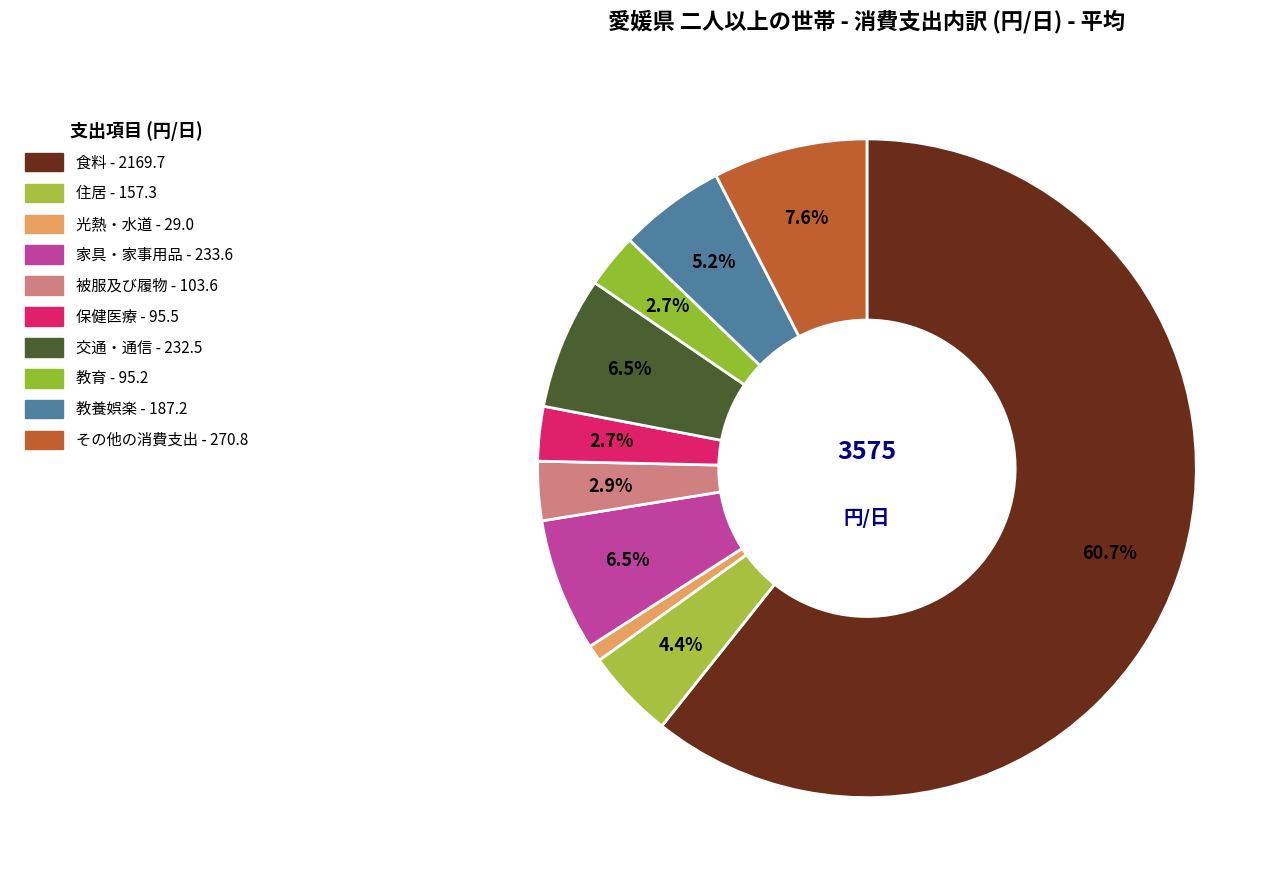

How many slices are in this pie chart?

10